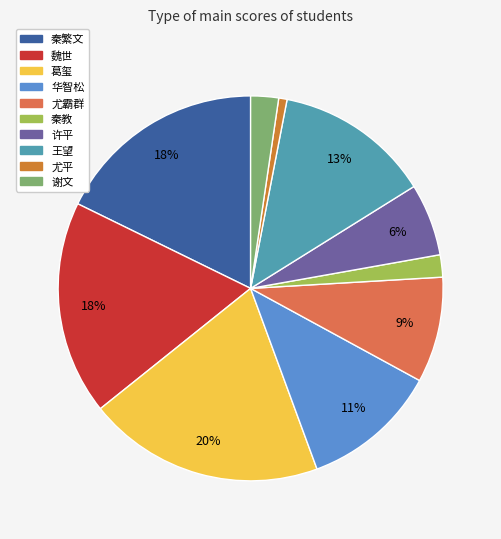

How many slices are in this pie chart?

10